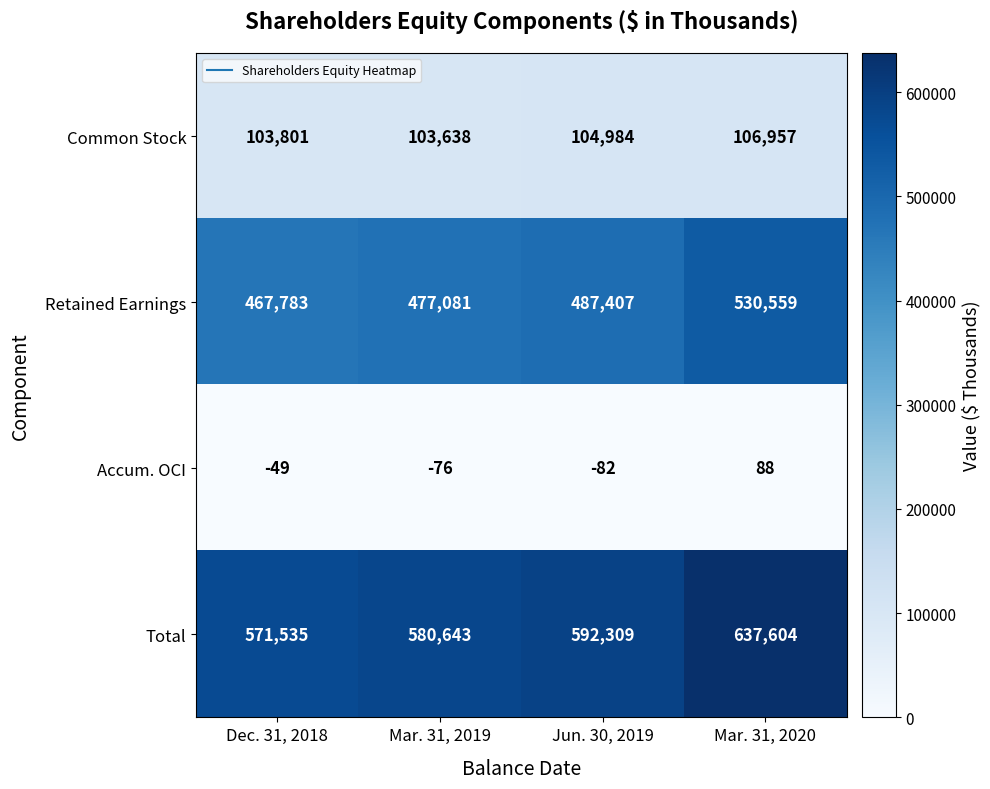

Read the Common Stock value at Mar. 31, 2019, to the nearest 50.

103650